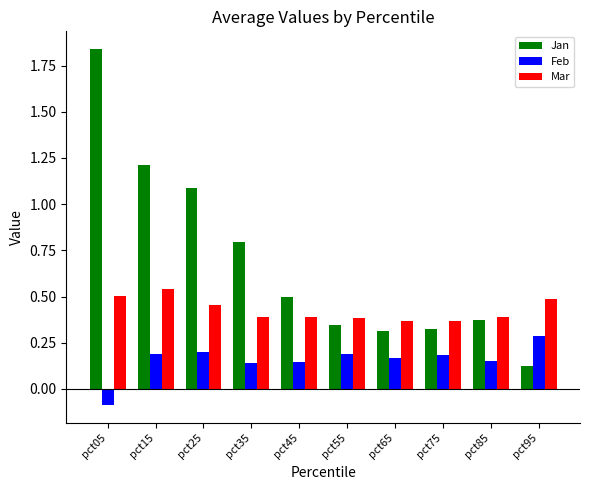

How many data points does each series have?

10